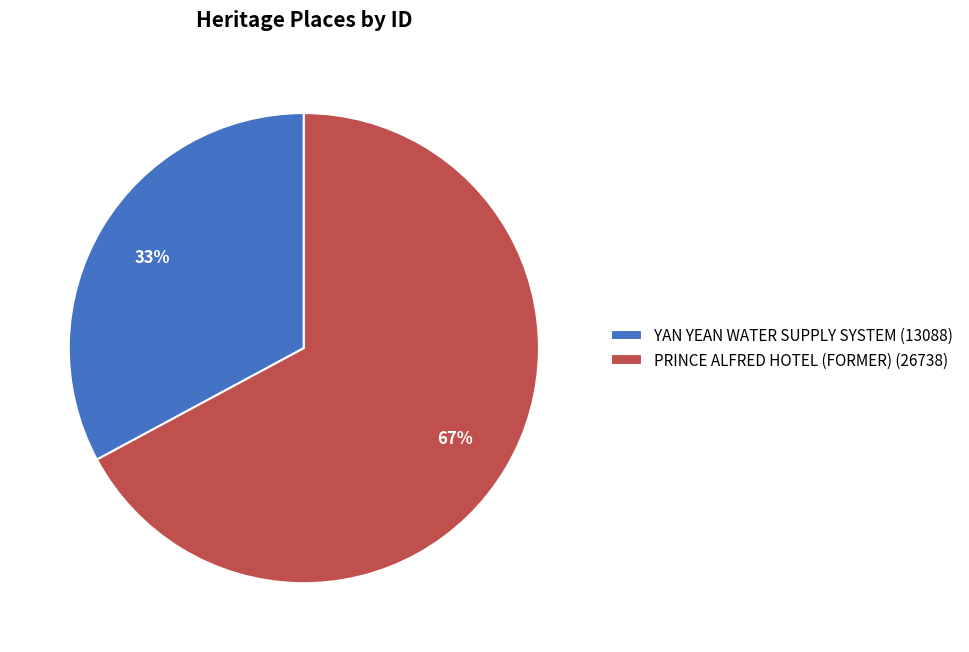

How many slices are in this pie chart?

2